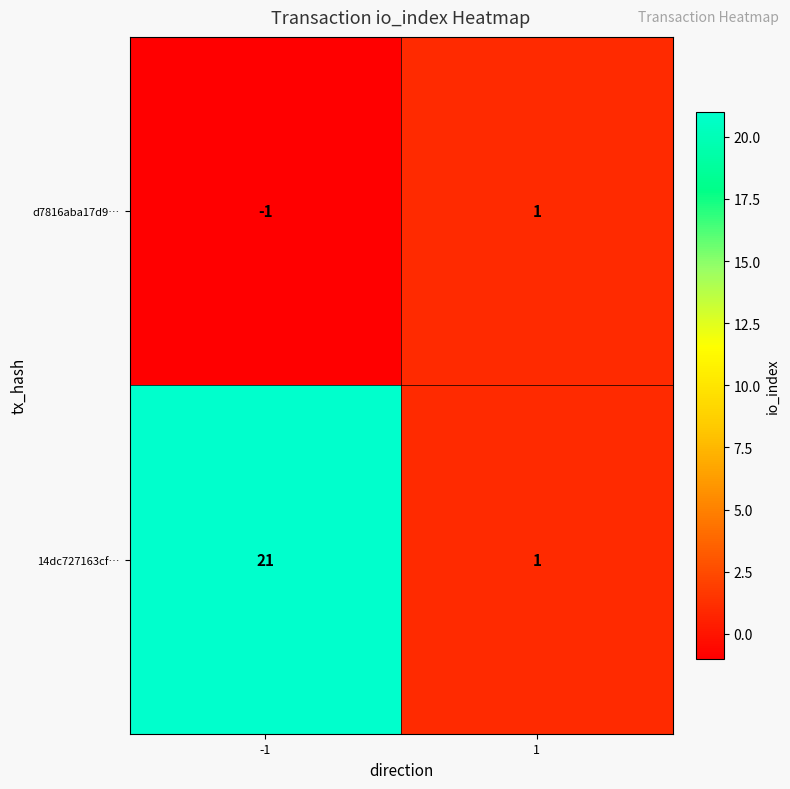

What is the sum of all 14dc727163cf… values?

22